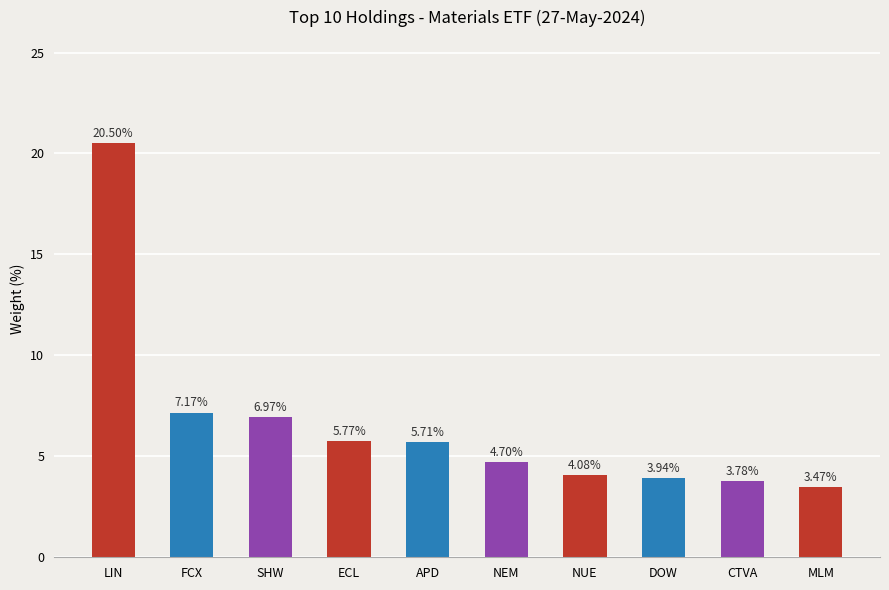

What is the change in value from NEM to NUE?

-0.6